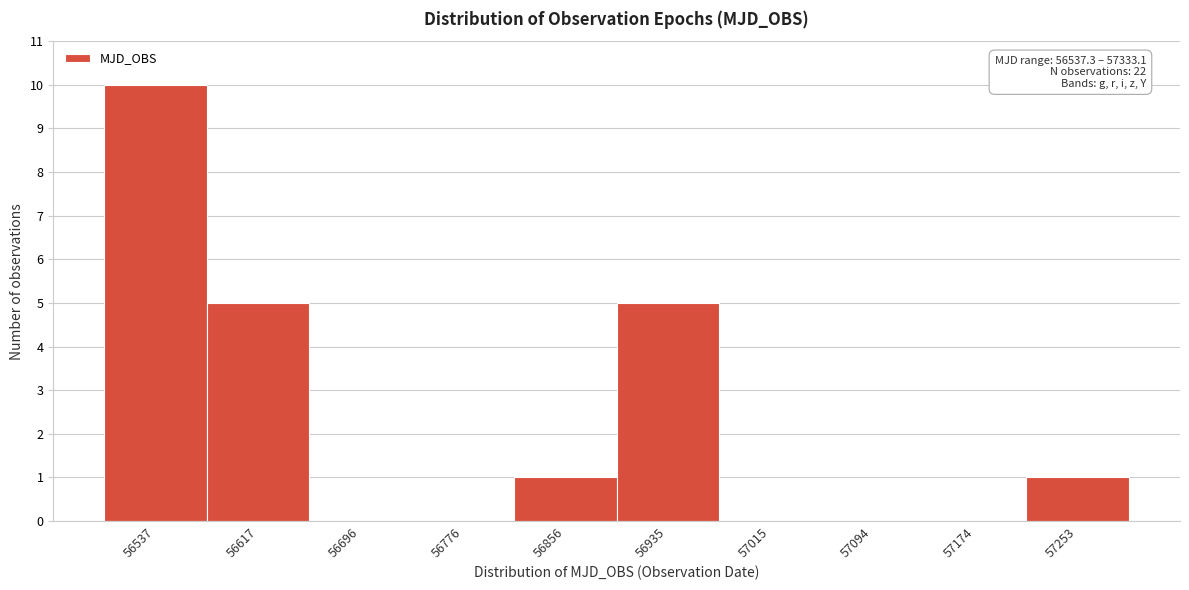

Reading right to left, what are all the values shown in this chart?

57253=1	57174=0	57094=0	57015=0	56935=5	56856=1	56776=0	56696=0	56617=5	56537=10